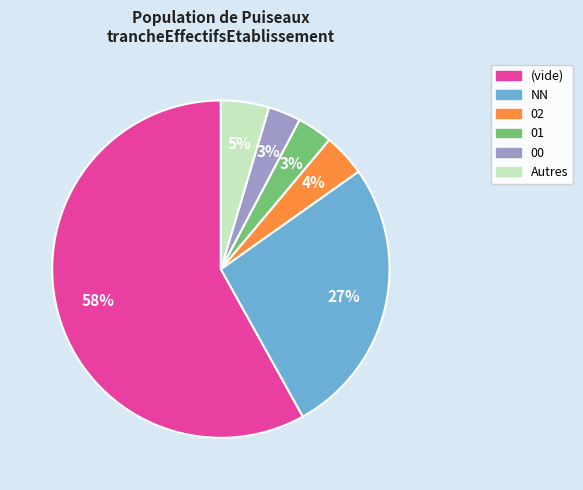

To the nearest percent, what is the average slice percentage?

17%